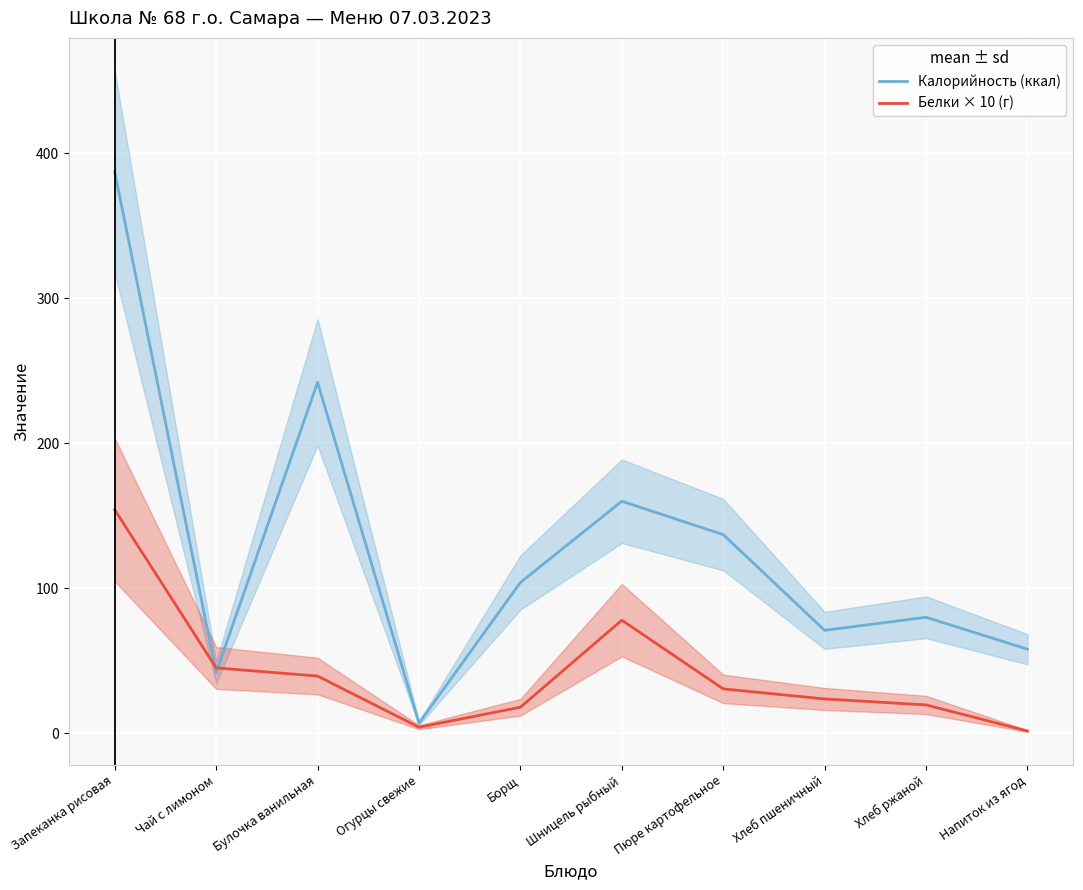

Where do Белки × 10 (г) and Калорийность (ккал) first cross each other?

Запеканка рисовая and Чай с лимоном